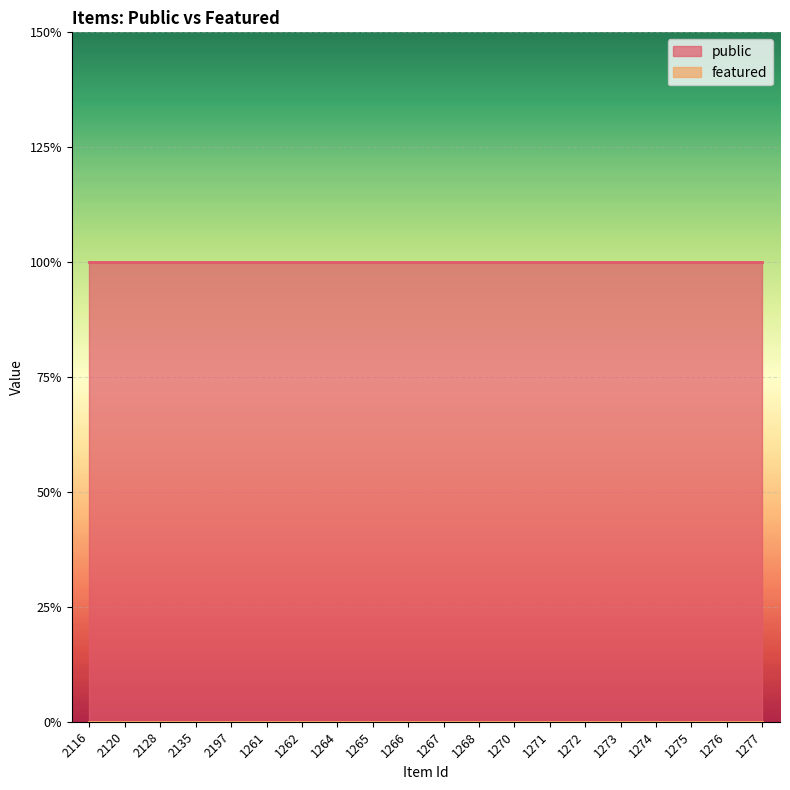

Rank the series by their average value, from highest to lowest.

public, featured